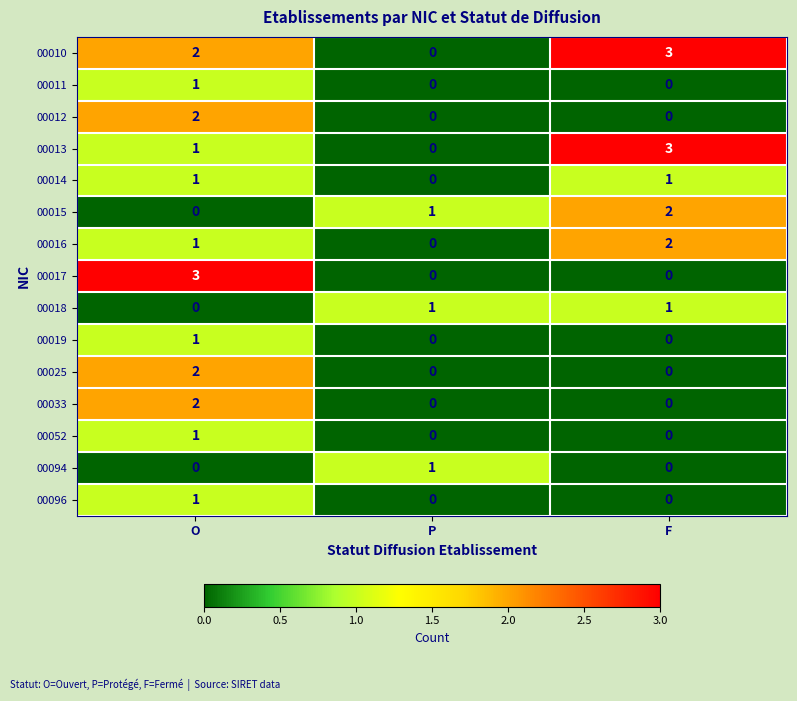

What is the difference between the highest and lowest values at F?

3